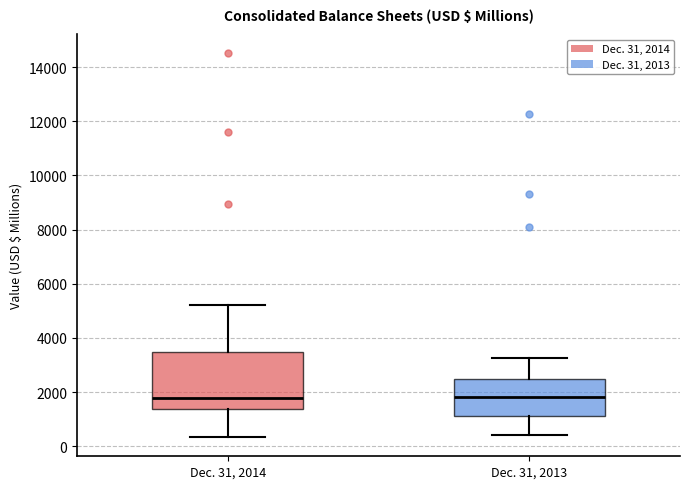

Where does the median line of the box for Dec. 31, 2013 sit on the y-axis? The values are not printed on the chart, so give them approximately, as read against the axis.

1800